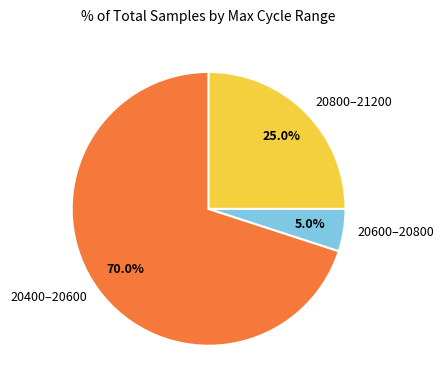

How much of the chart is everything except 20600–20800?

95.0%